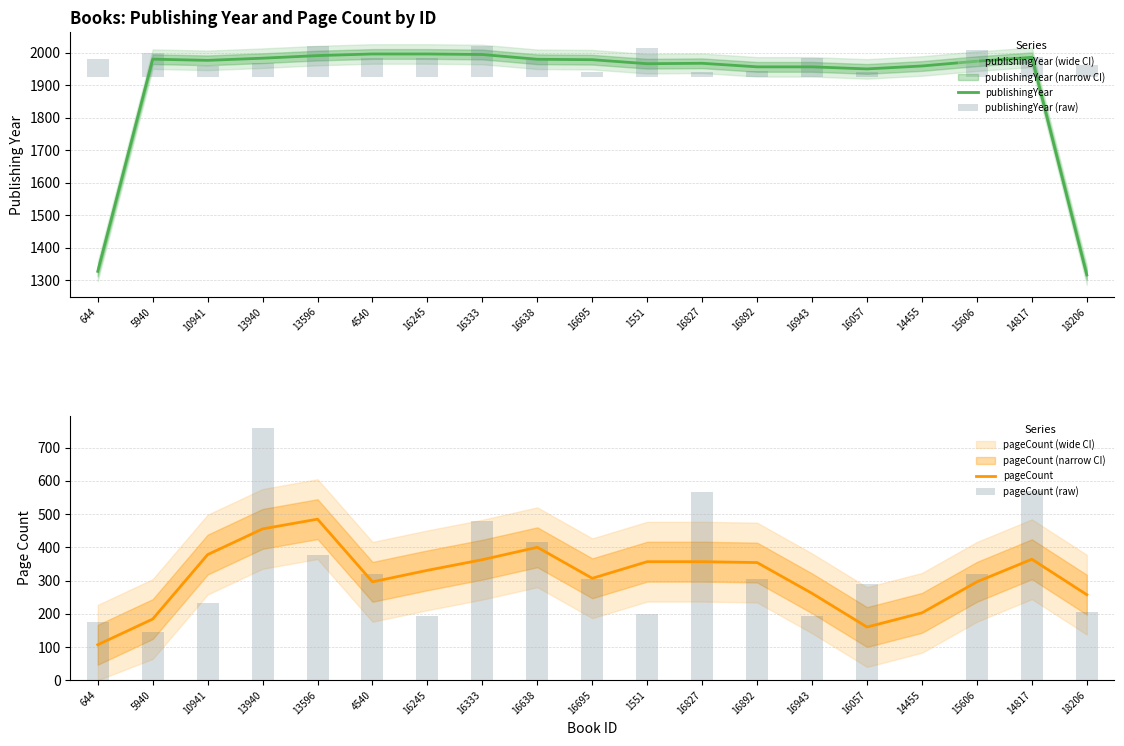

What is the maximum value for publishingYear?

1996.3